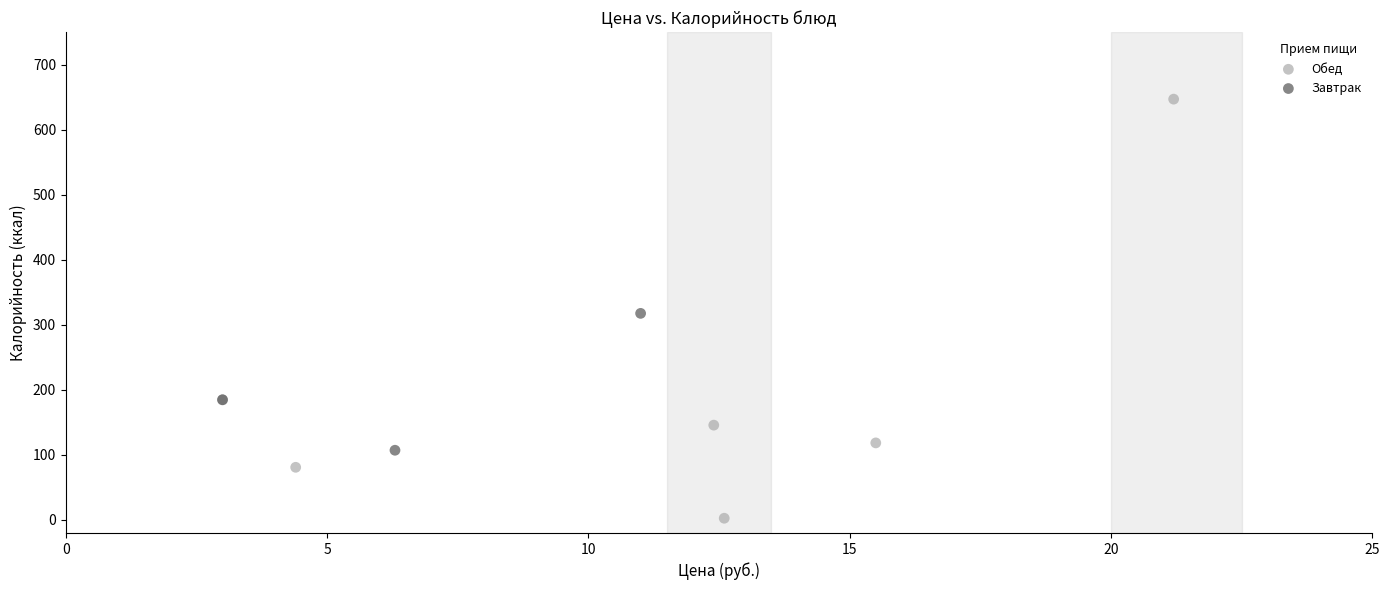

Which series contains the highest Y value?

Обед